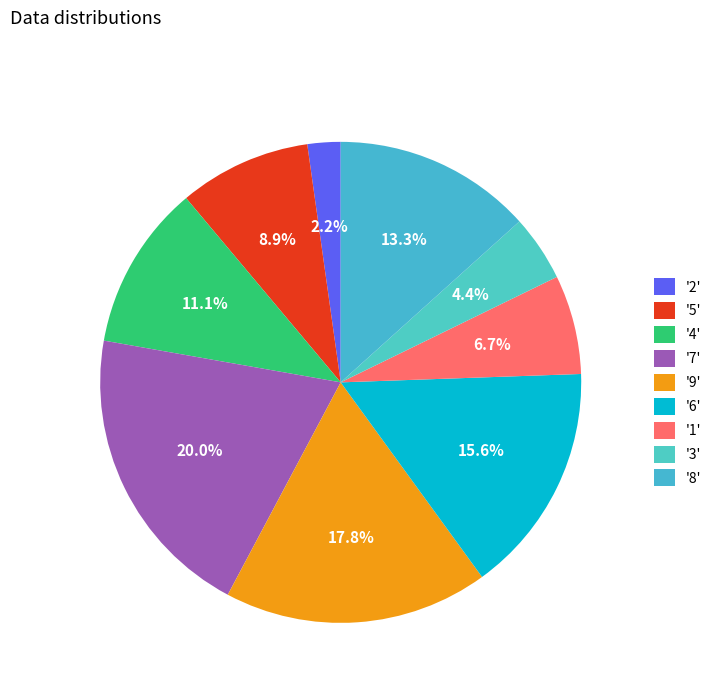

Does any single category account for the majority?

No